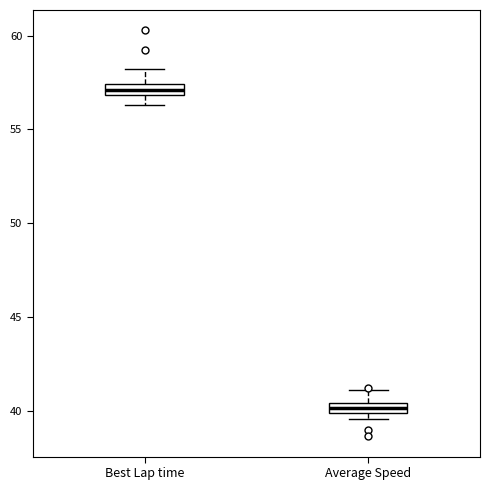

Where is the upper edge of the box for Best Lap time on the y-axis? The values are not printed on the chart, so give them approximately, as read against the axis.

57.5